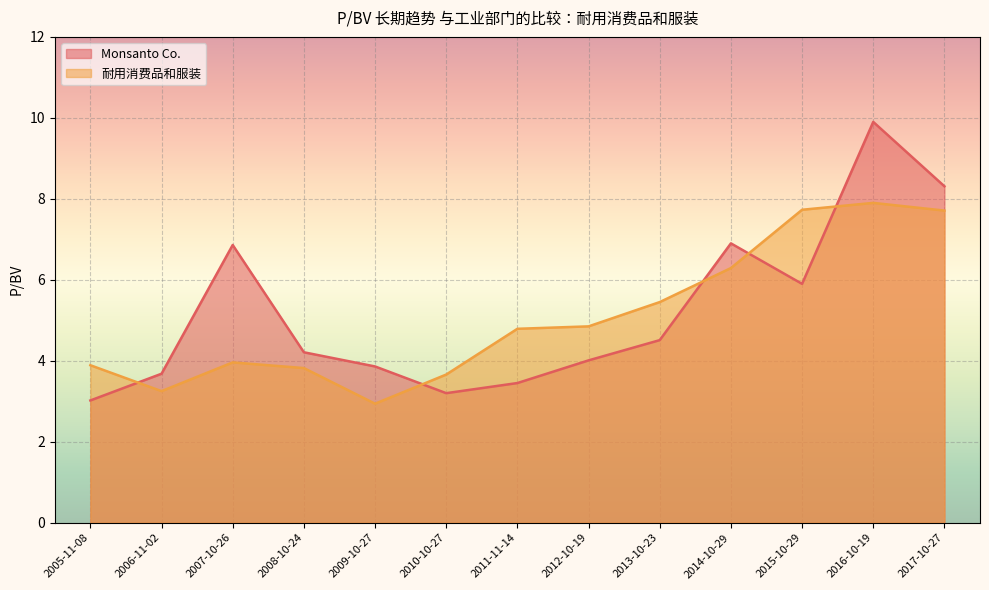

True or false: Monsanto Co. has a value of 3.0 at 2005-11-08.

True